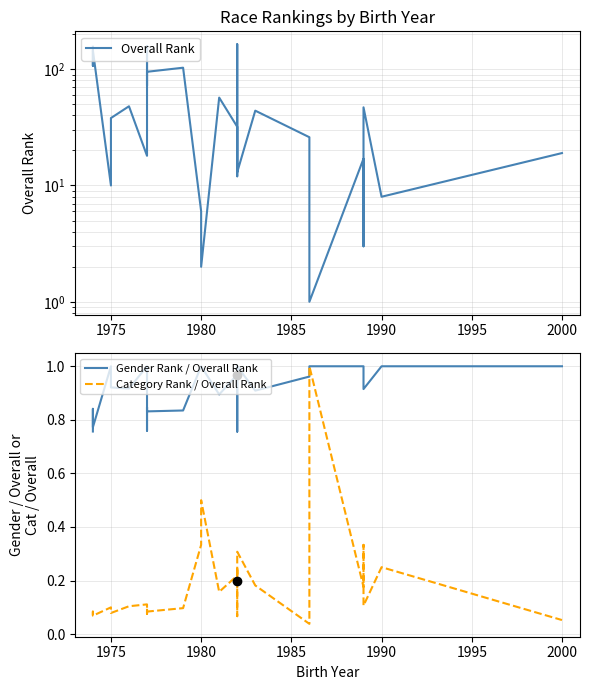

What is the greatest value displayed?

164.0